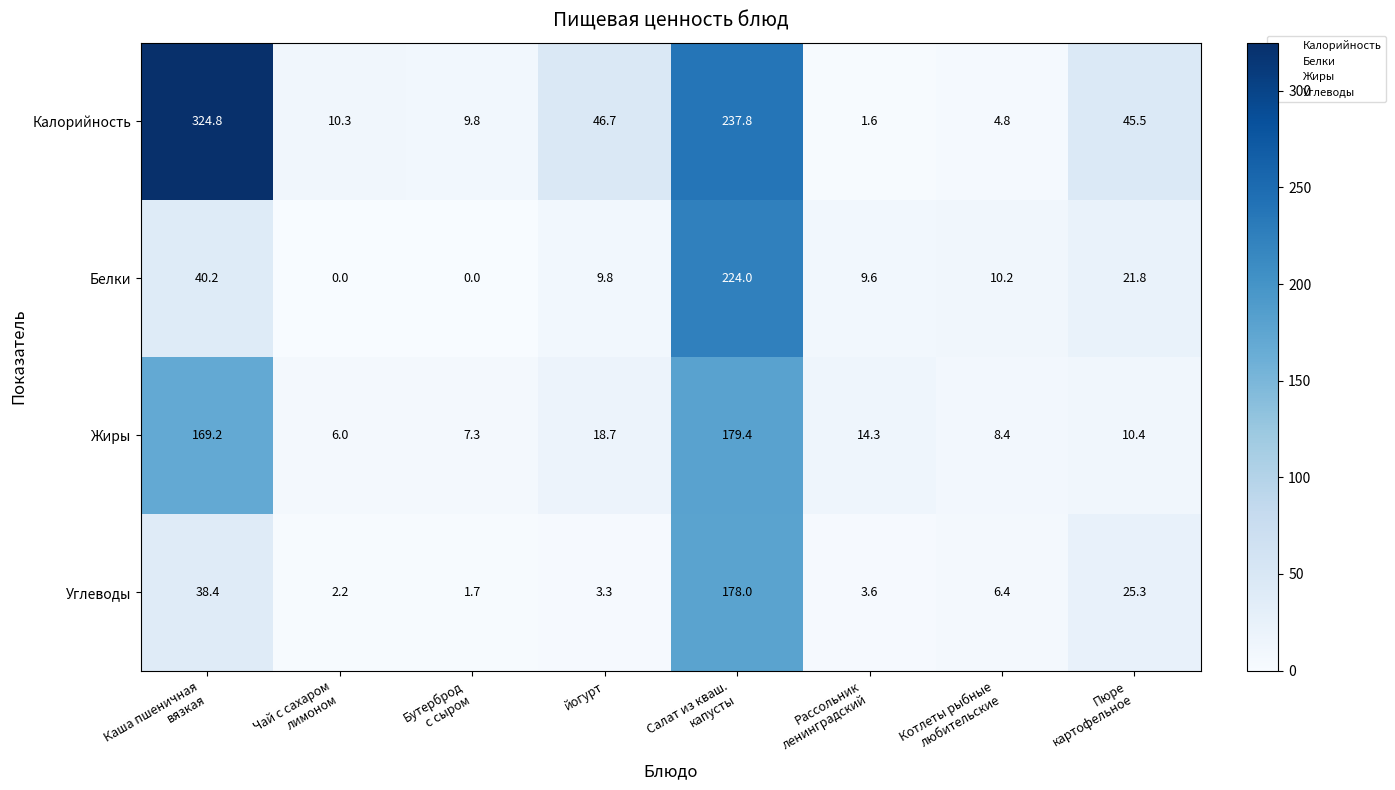

Rank the series by their maximum value, from highest to lowest.

Калорийность, Белки, Жиры, Углеводы